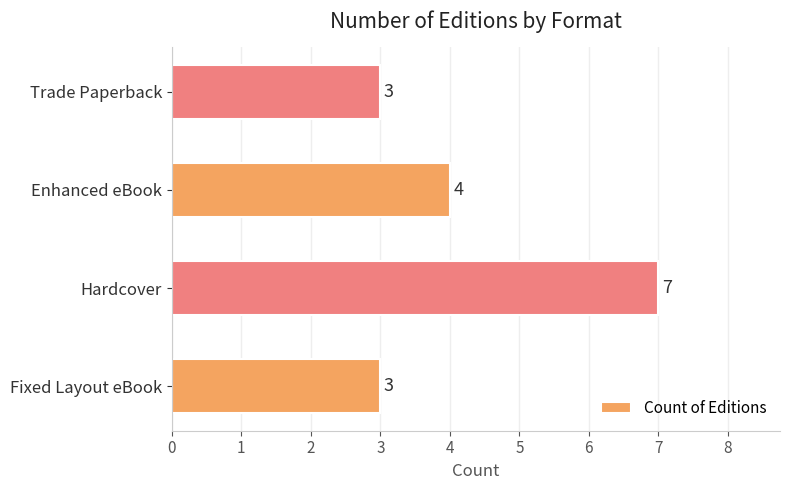

What is the minimum value shown in the chart?

3